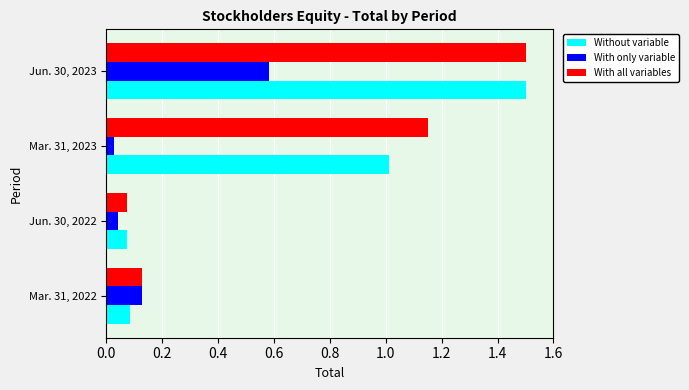

Is it true that Without variable equals 1.0 at Mar. 31, 2023?

True